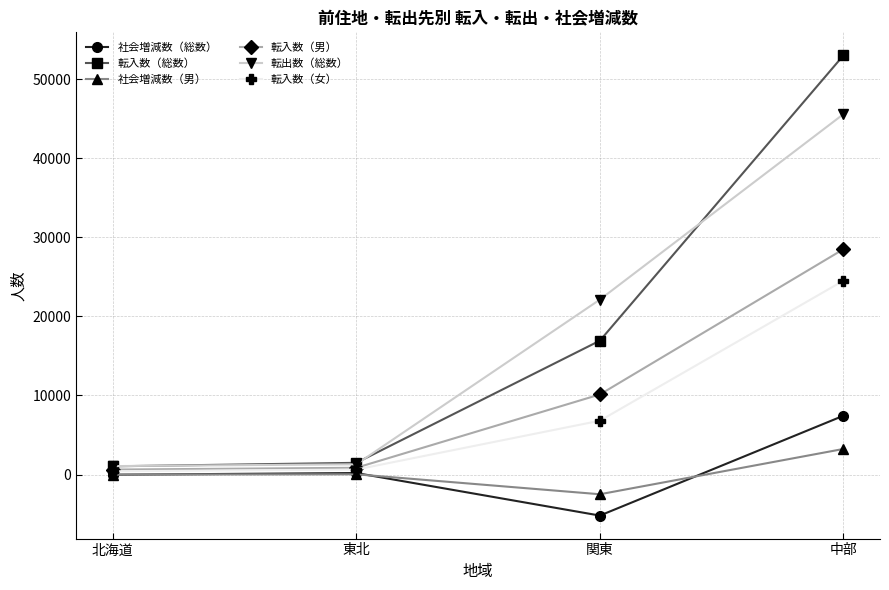

What are all the series names shown in the legend?

社会増減数（総数）, 転入数（総数）, 社会増減数（男）, 転入数（男）, 転出数（総数）, 転入数（女）